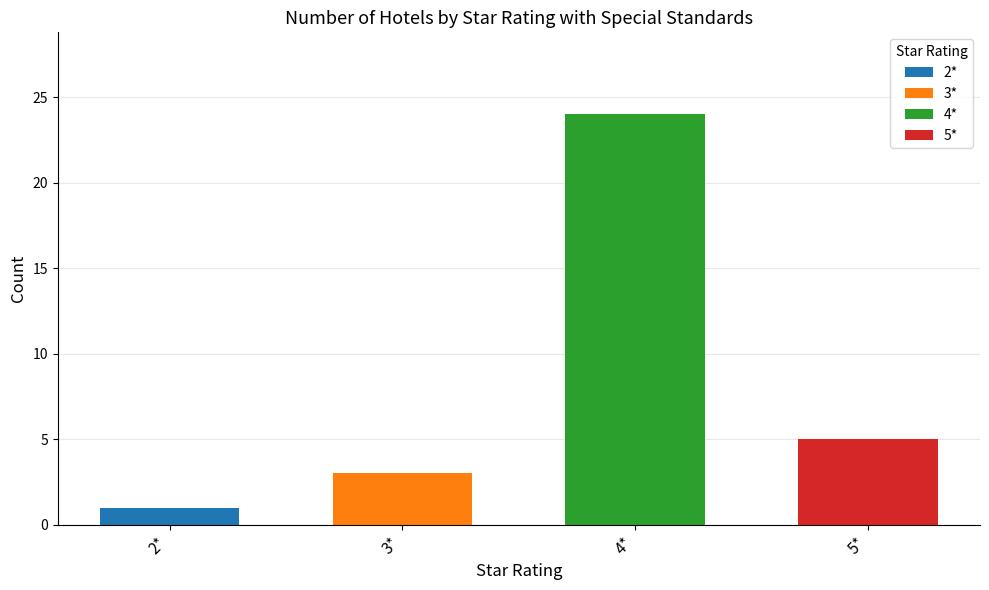

What is the change in value from 3* to 5*?

+2